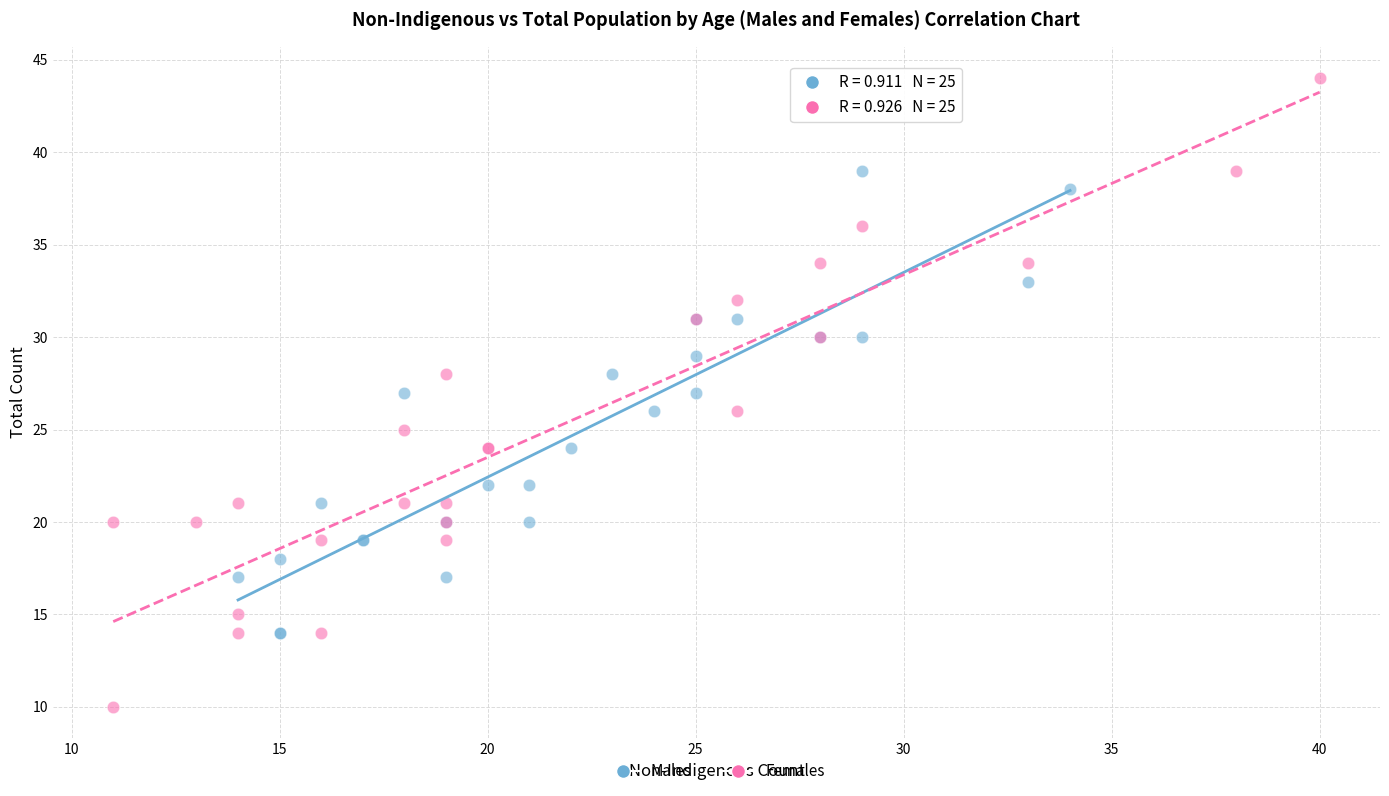

Which series reaches the minimum Y coordinate?

Females